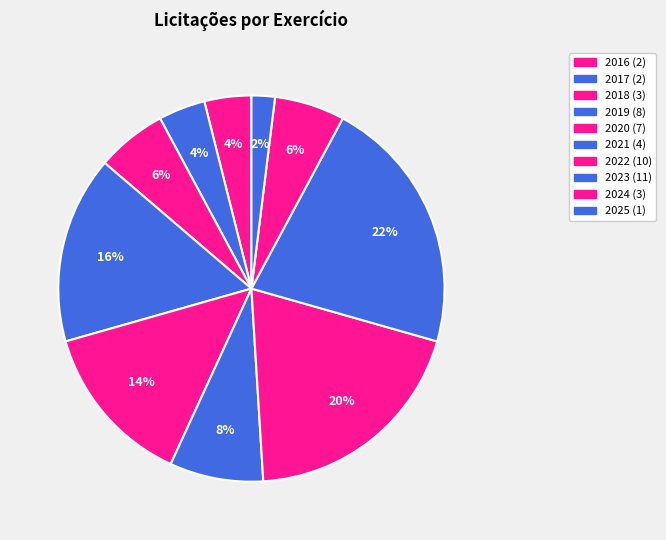

How many segments does this pie chart have?

10